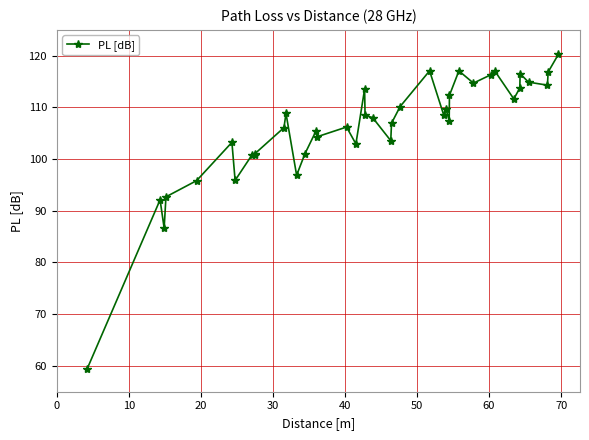

What is the minimum value shown in the chart?

59.3